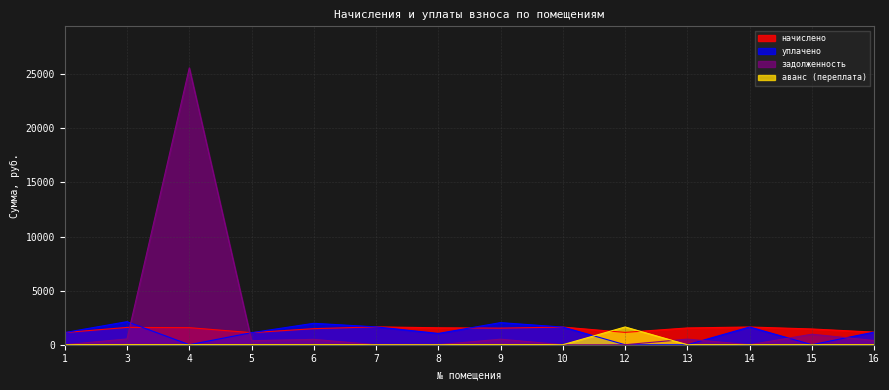

Reading left to right, extract all data points from this chart.

начислено: 1=1125.5	3=1598.4	4=1576.4	5=1114.5	6=1484.7	7=1649.7	8=1565.4	9=1532.4	10=1631.4	12=1140.1	13=1550.7	14=1638.7	15=1455.4	16=1165.8
уплачено: 1=1125.5	3=2131.2	4=0.0	5=1114.5	6=1979.6	7=1649.7	8=1043.6	9=2043.2	10=1631.4	12=0.0	13=0.0	14=1638.7	15=0.0	16=1165.8
задолженность: 1=0.0	3=532.8	4=25588.8	5=371.5	6=494.9	7=0.0	8=0.0	9=510.8	10=0.0	12=0.0	13=516.9	14=0.0	15=970.3	16=388.6
аванс (переплата): 1=0.0	3=0.0	4=0.0	5=0.0	6=0.0	7=0.0	8=0.0	9=0.0	10=0.0	12=1641.0	13=0.0	14=0.0	15=0.0	16=0.0